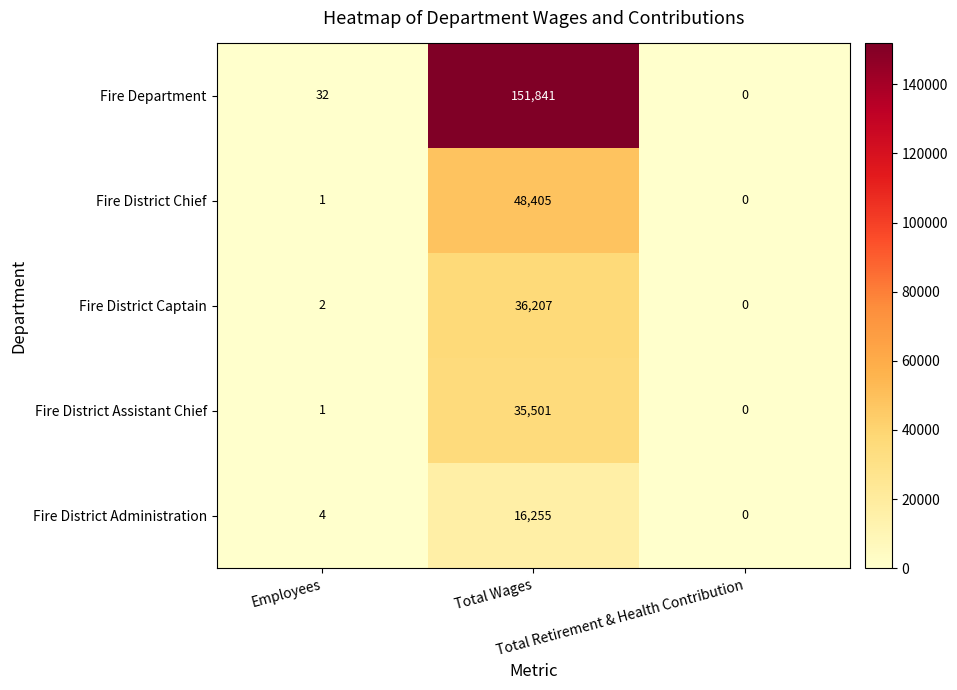

What is the average value of the Fire District Chief series?

16135